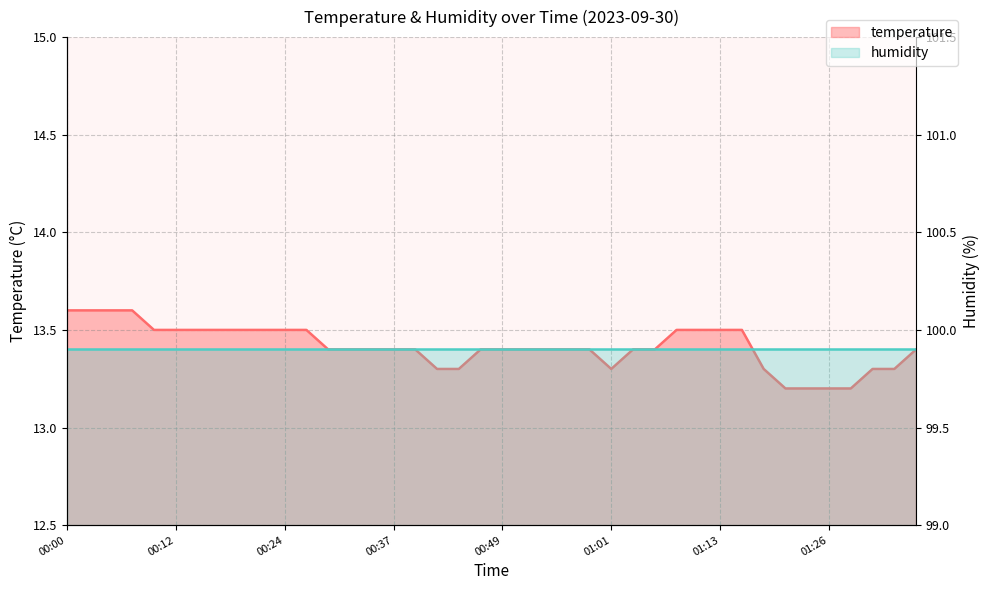

What is the difference between the values at 00:05 and 00:44?

0.3